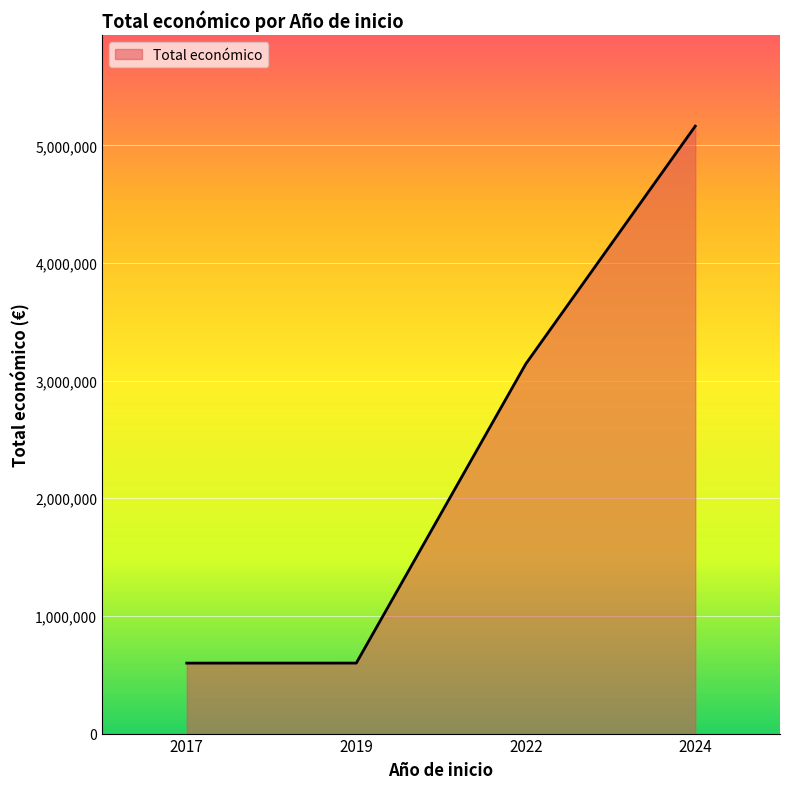

What is the smallest value displayed?

599022